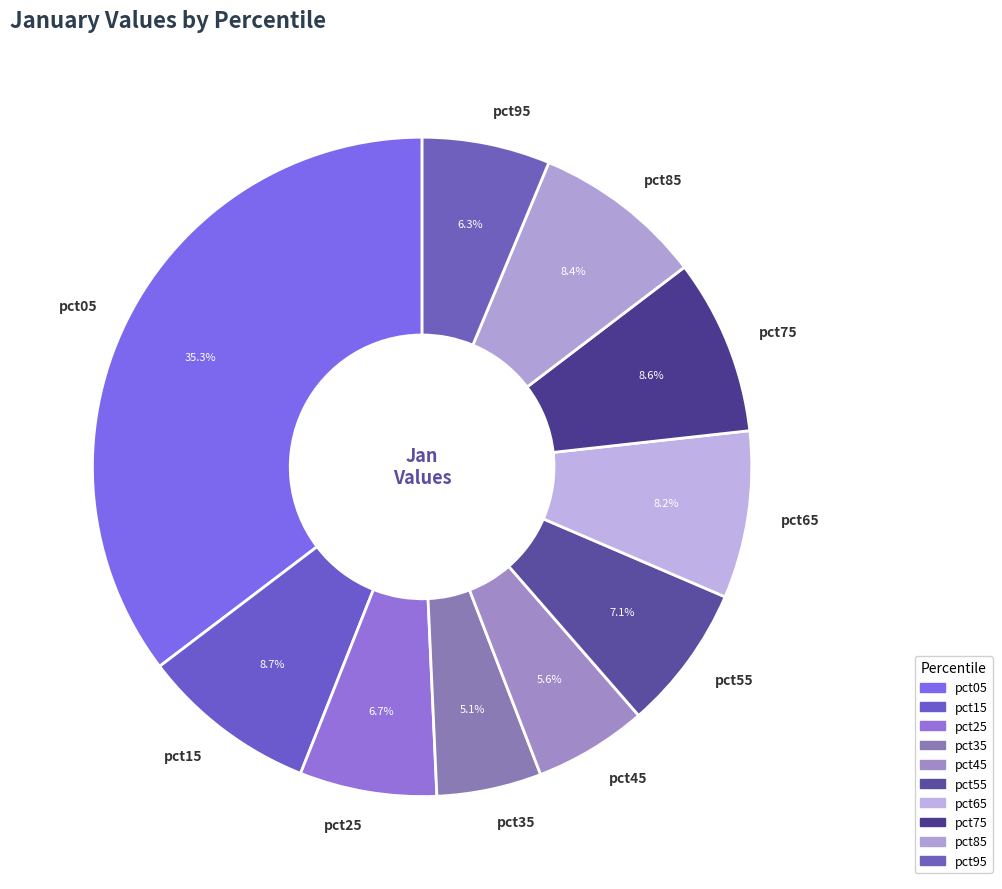

To the nearest percent, what percentage of the pie is pct45?

6%